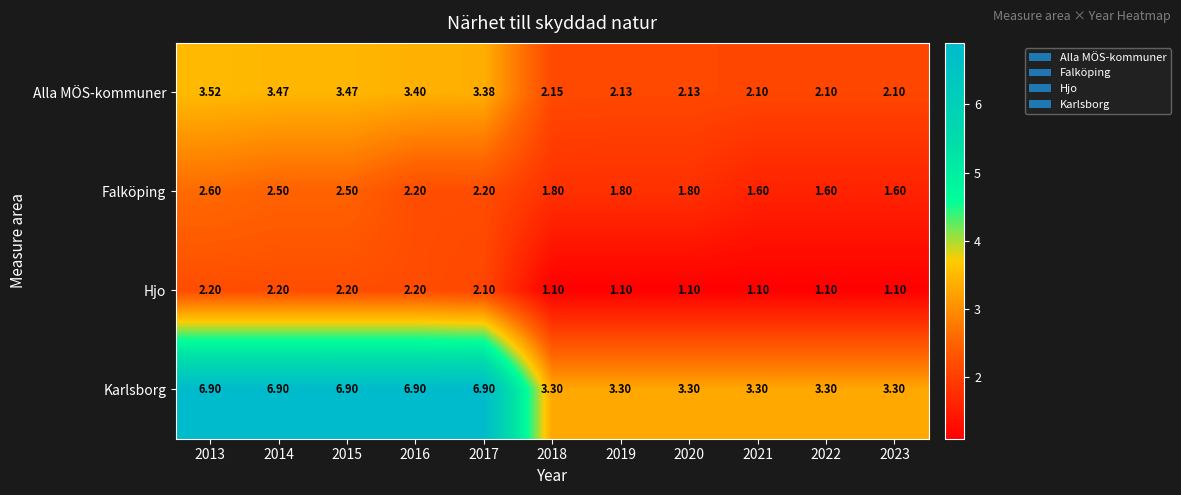

Rank the series at 2015 from highest to lowest value.

Karlsborg, Alla MÖS-kommuner, Falköping, Hjo